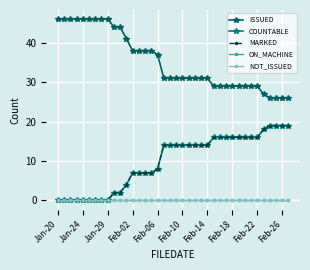

True or false: MARKED and COUNTABLE intersect in this chart.

False